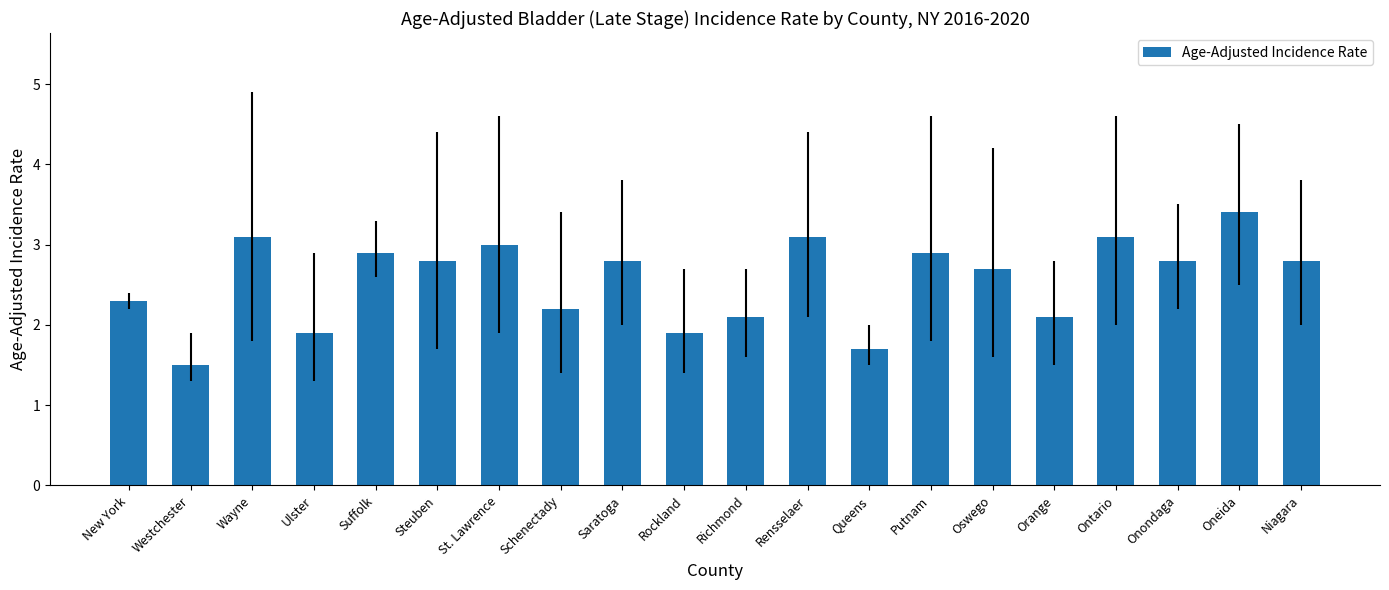

Which category has the lowest value across all series?

Westchester